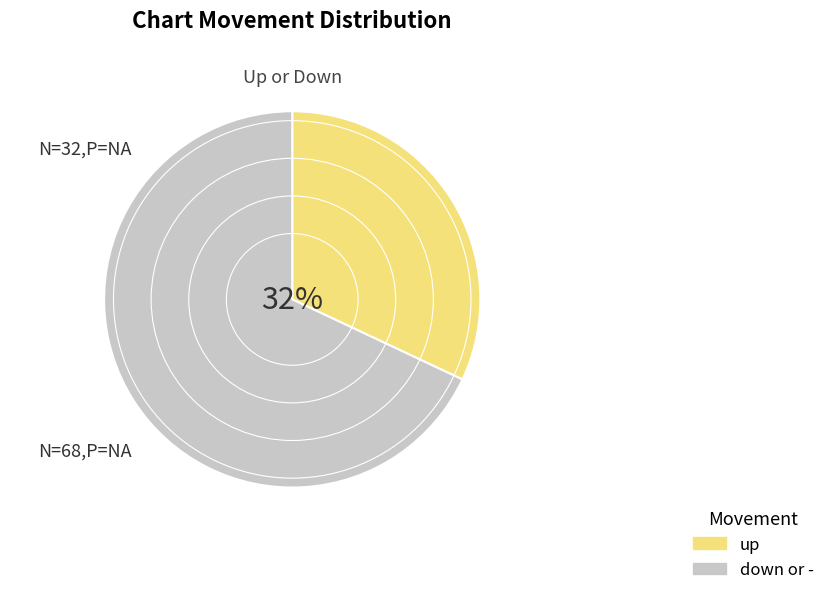

What is the largest slice in the pie chart?

down or -